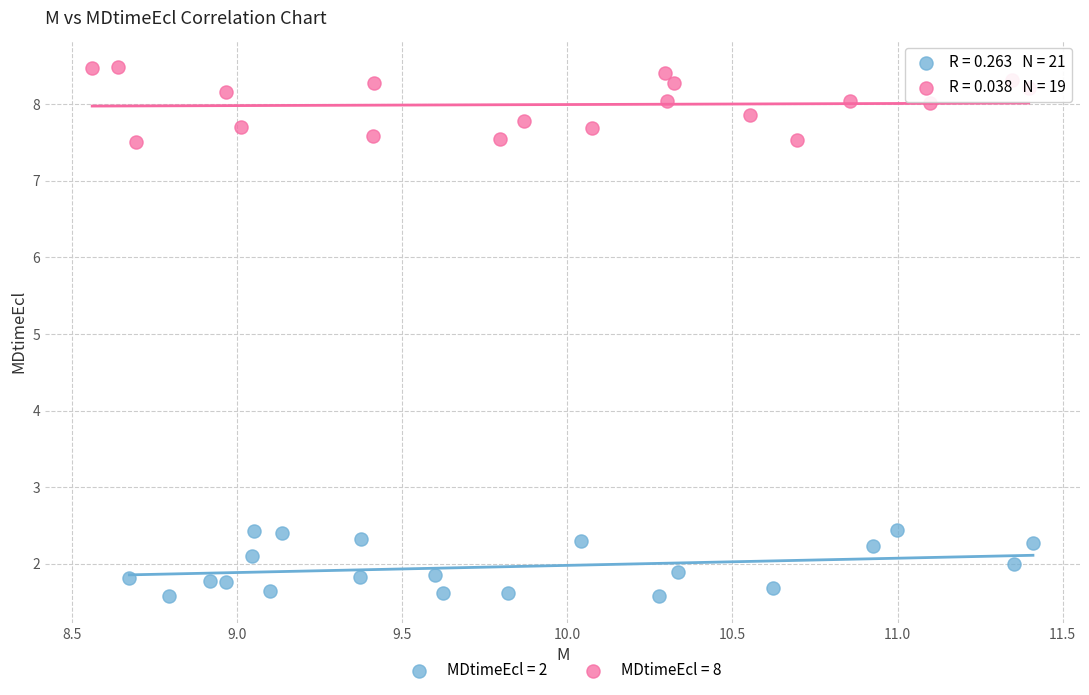

Which series reaches the maximum Y coordinate?

MDtimeEcl = 8